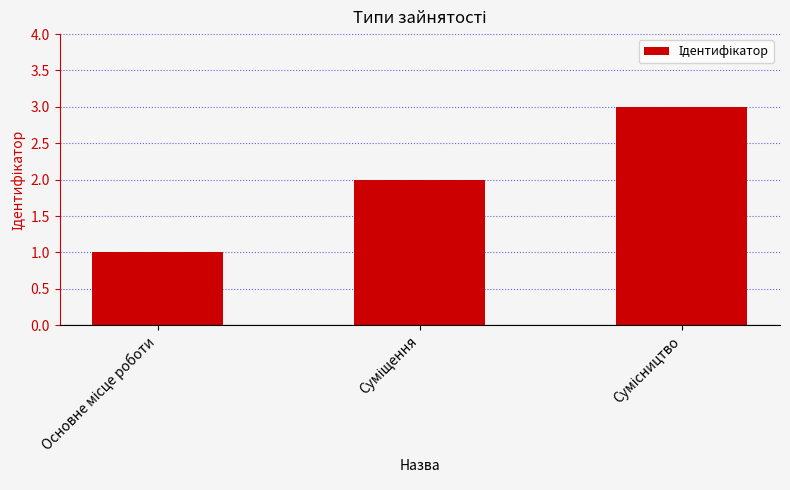

Reading left to right, transcribe all the data shown in this chart.

1	2	3